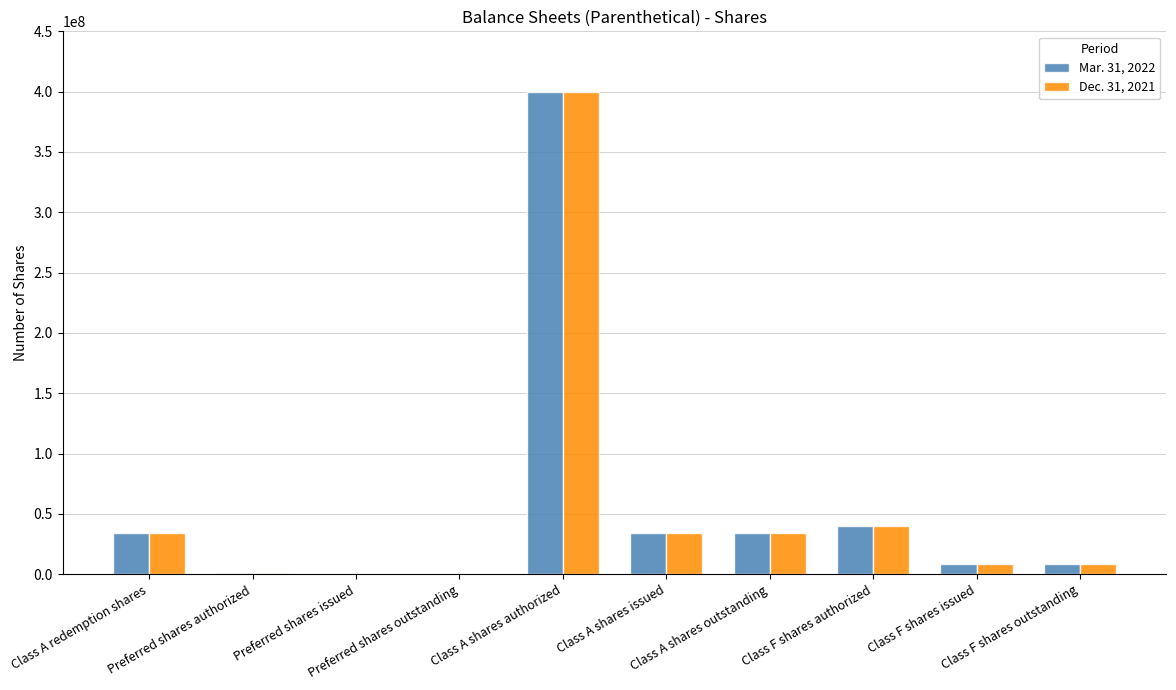

At which category does the chart reach its minimum across all series?

Preferred shares issued